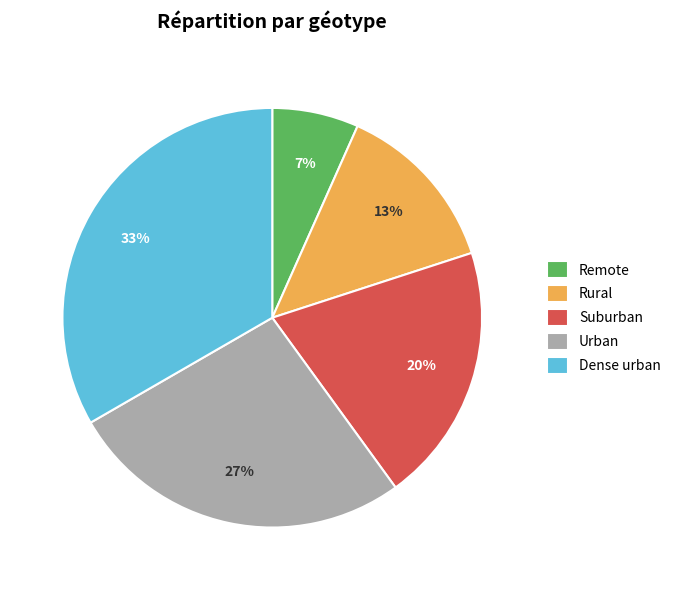

Count the number of slices in the pie.

5